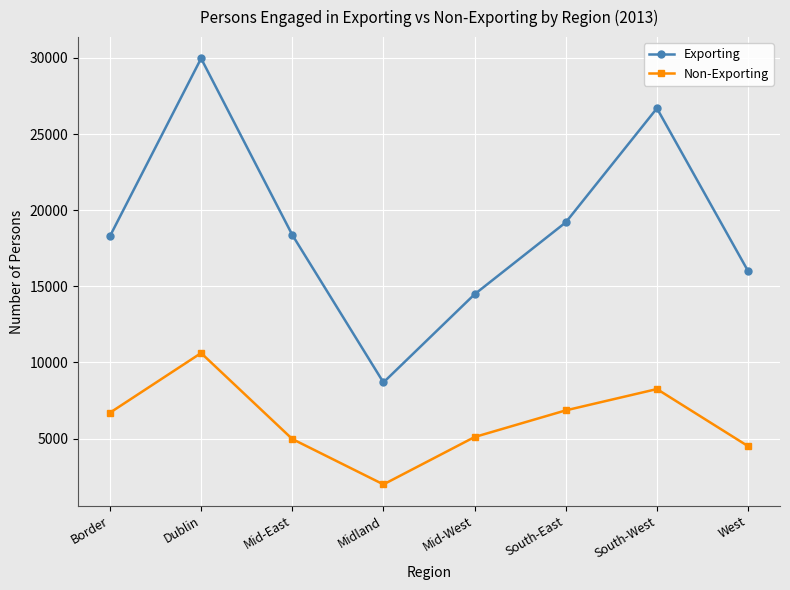

What is the maximum value shown in the chart?

29972